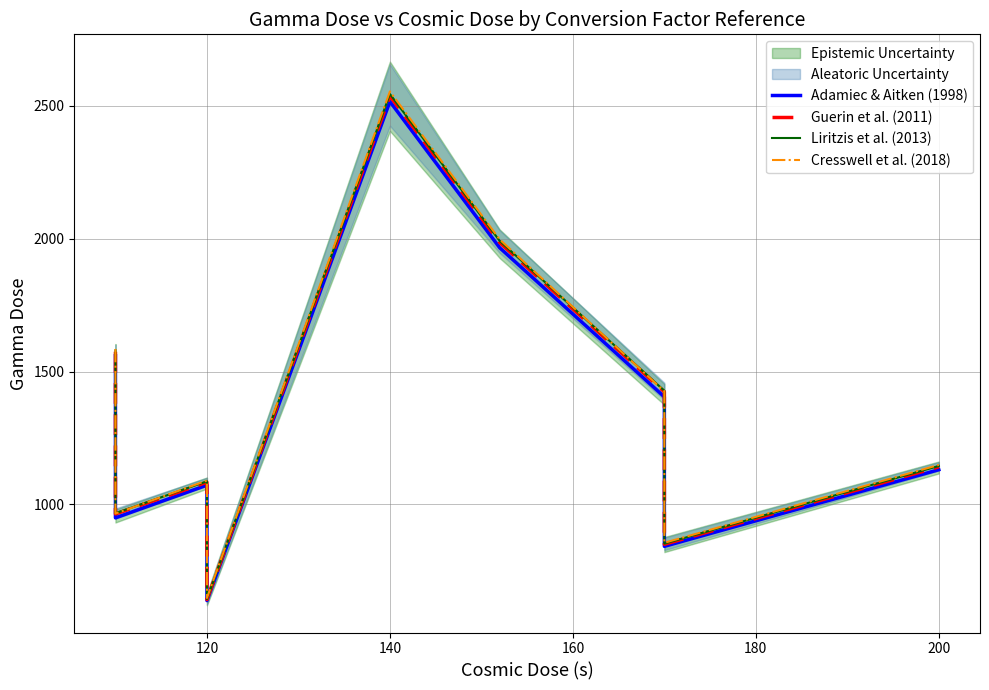

Is it true that Adamiec & Aitken (1998) equals 1563.1 at 120?

False